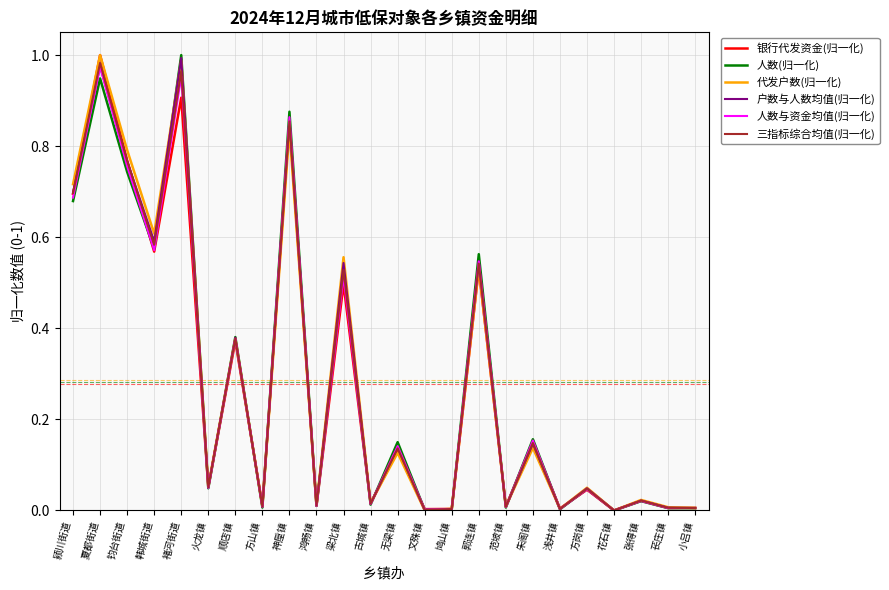

The value of 代发户数(归一化) at 钧台街道 is 0.5. True or false?

False